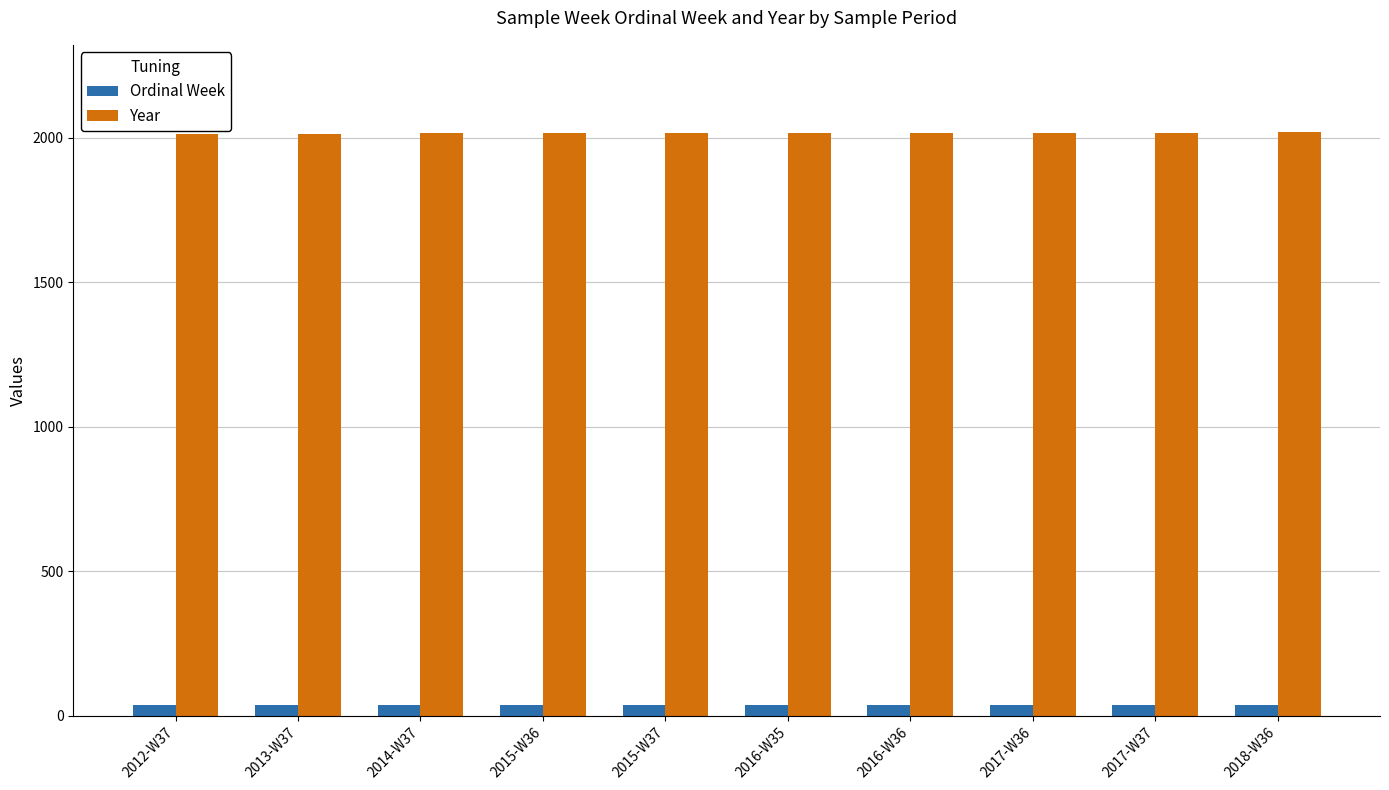

Rank the series by their average value, from lowest to highest.

Ordinal Week, Year